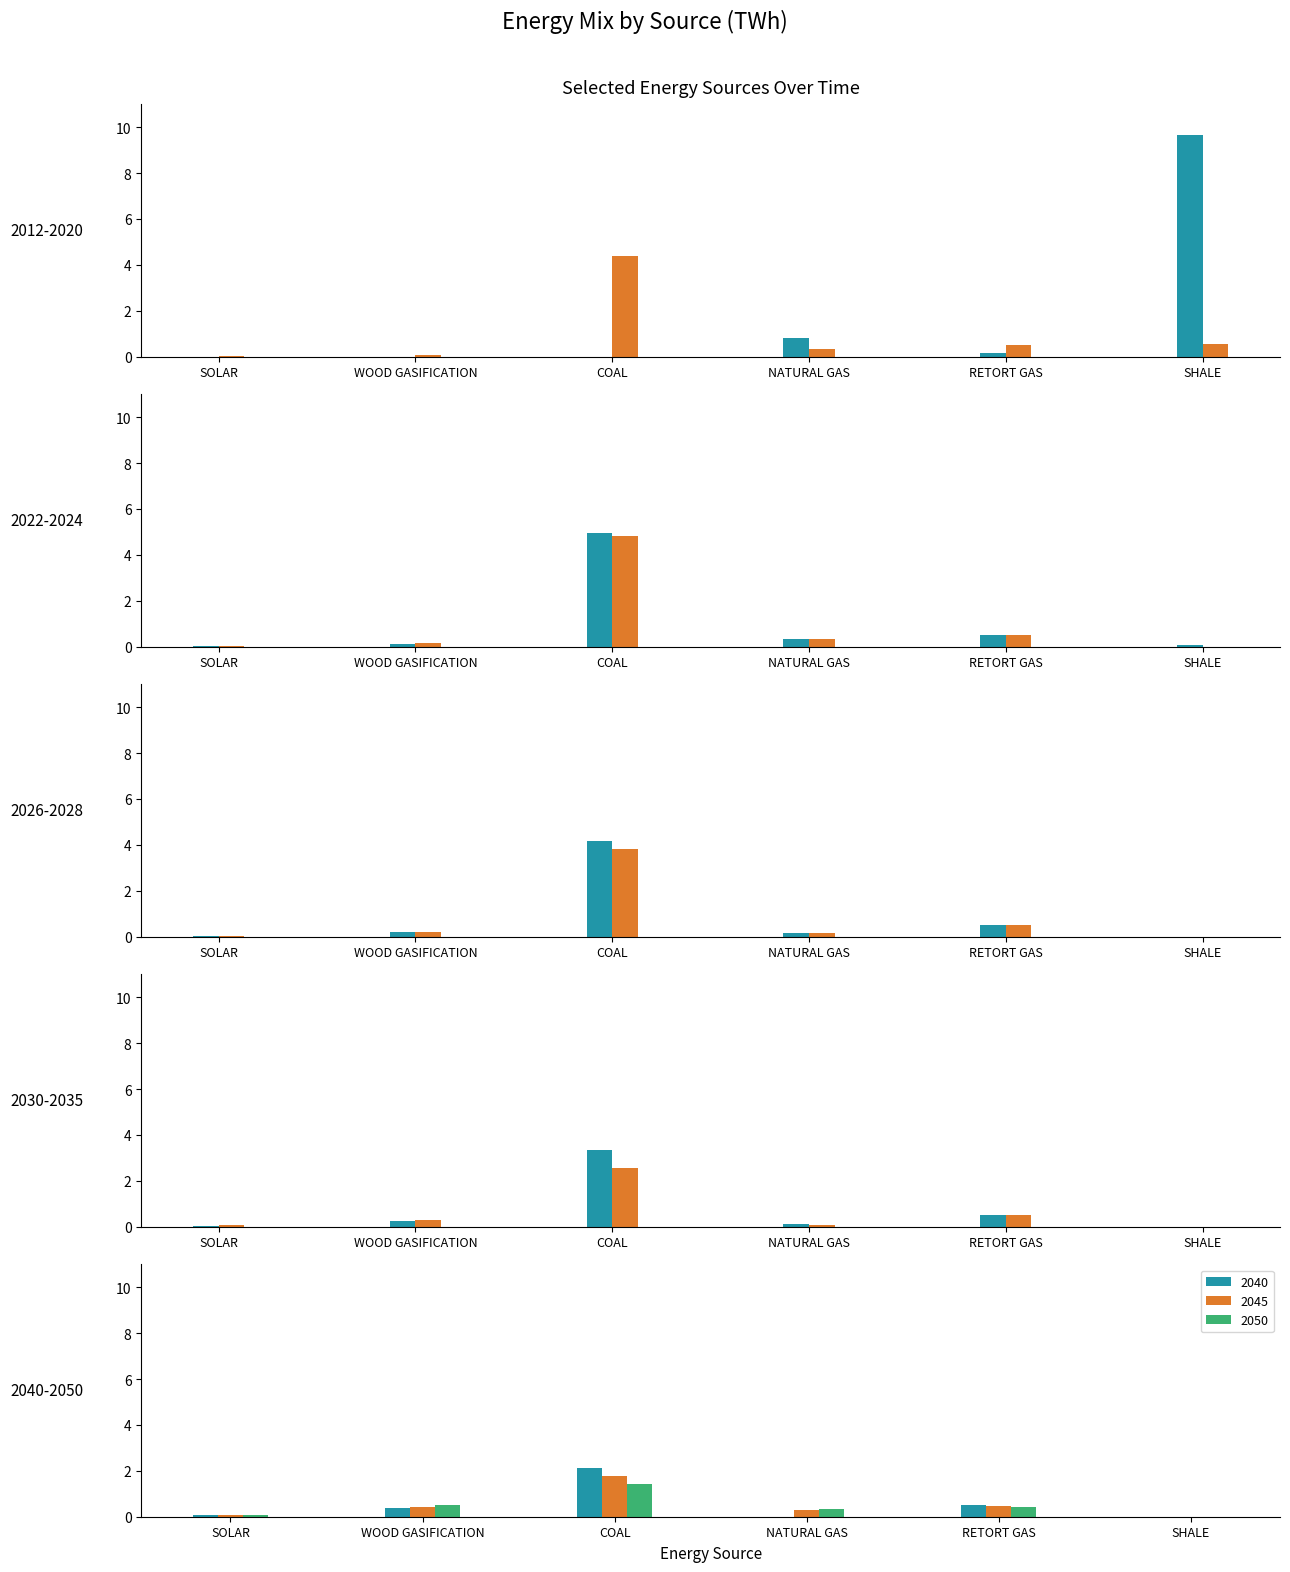

How many values in the WOOD GASIFICATION series exceed 0?

10